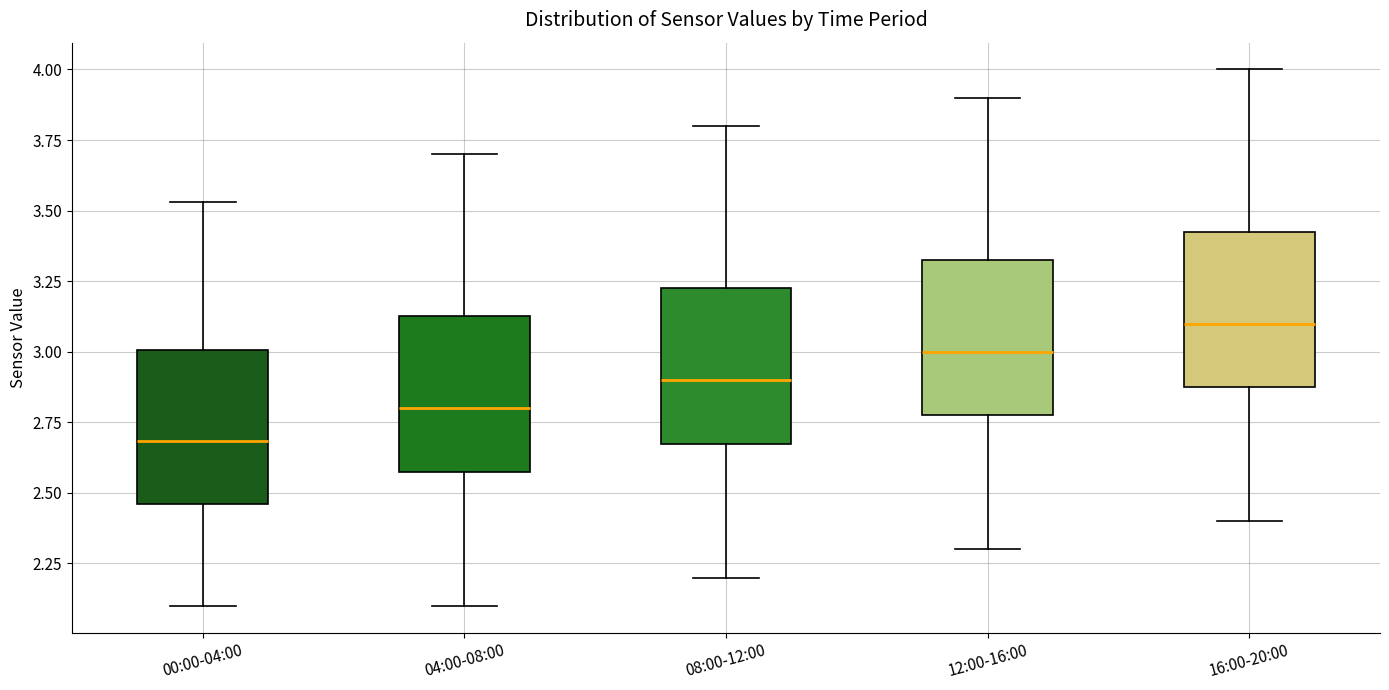

Which box has the lowest median line?

00:00-04:00